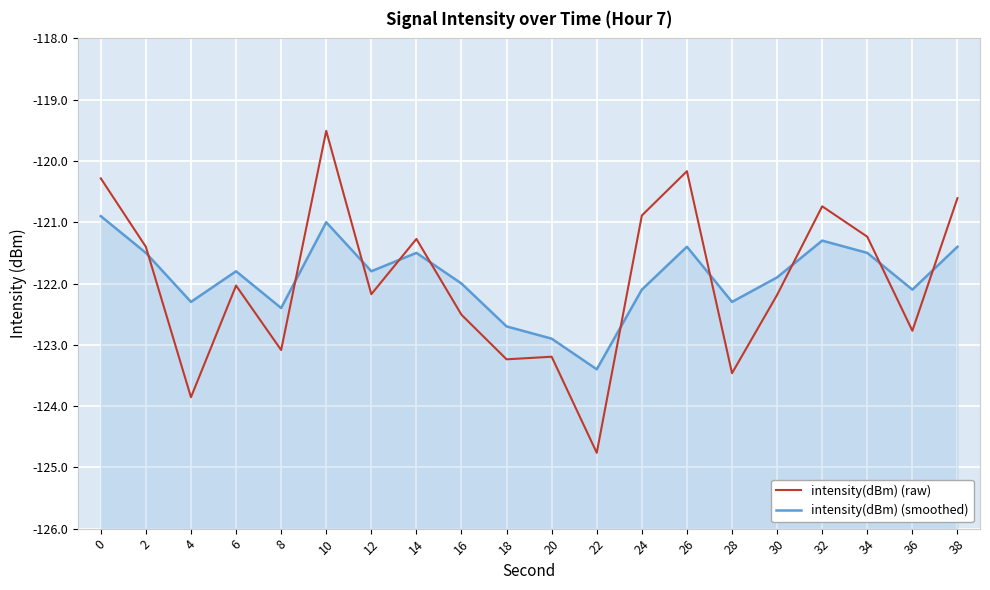

List the series in order of their peak value, highest first.

intensity(dBm) (raw), intensity(dBm) (smoothed)